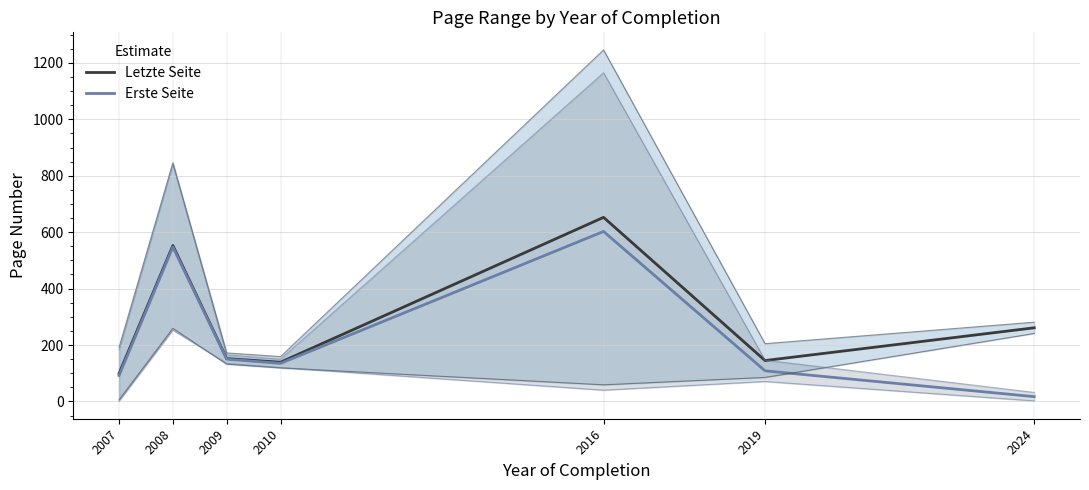

At which category does Letzte Seite reach its first local valley?

2010